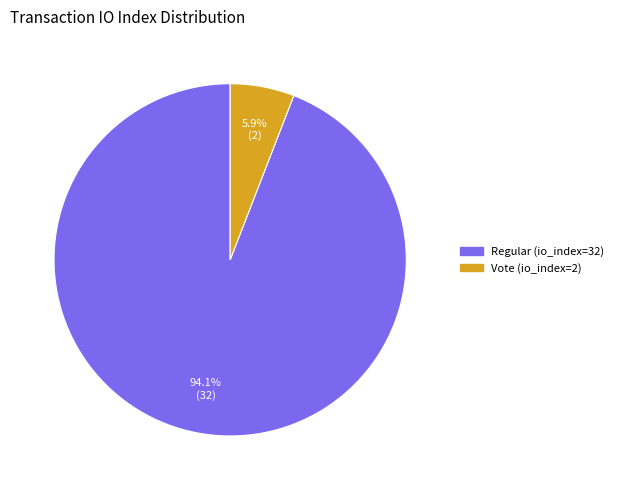

How many segments does this pie chart have?

2